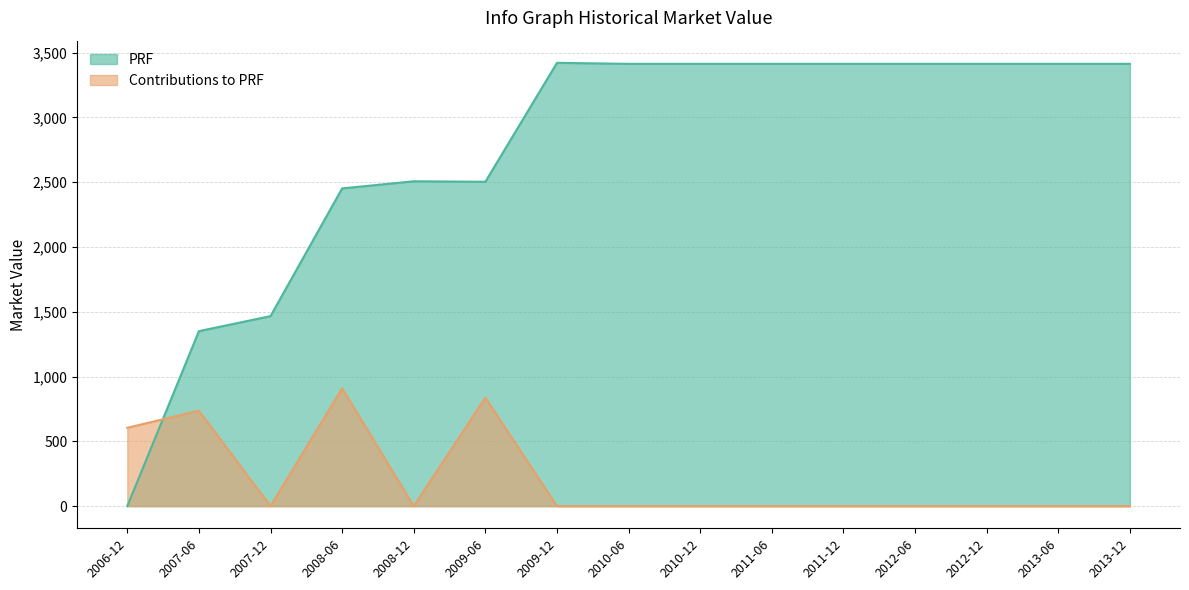

Between 2011-06 and 2012-06, which is larger?

2011-06